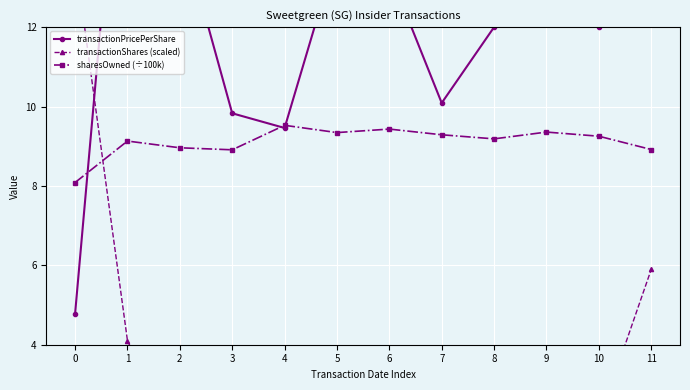

At which category does the chart reach its peak across all series?

11